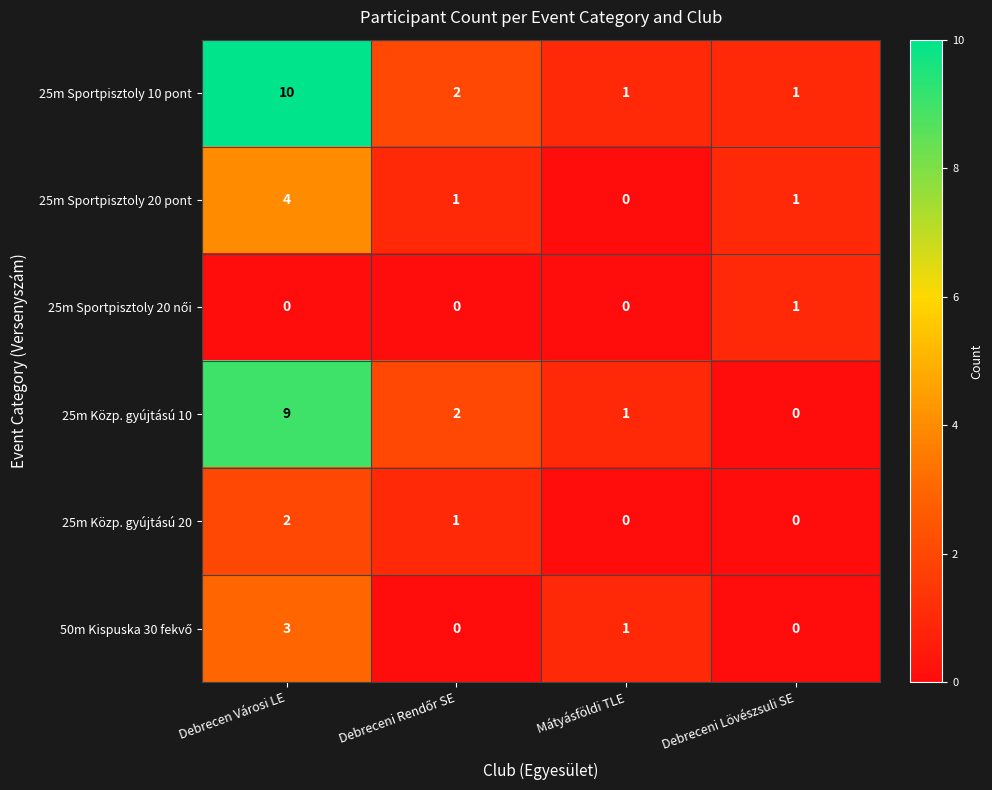

How many distinct data groups are displayed?

6